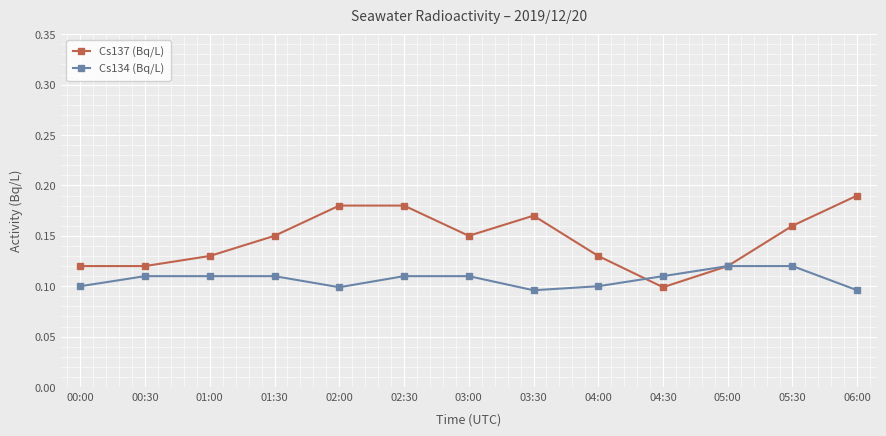

At which label does Cs137 (Bq/L) reach its peak?

06:00